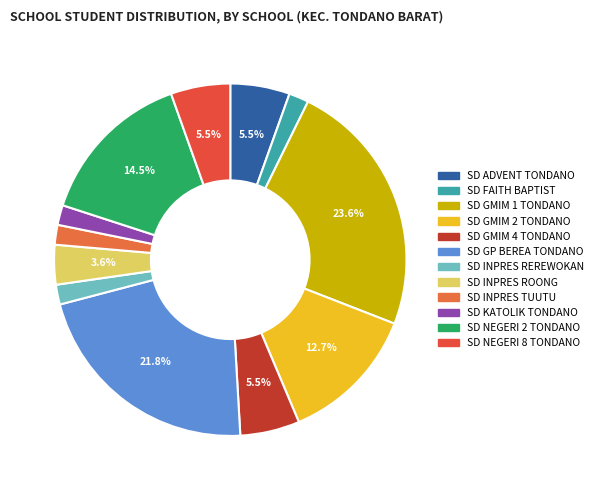

Count the number of slices in the pie.

12